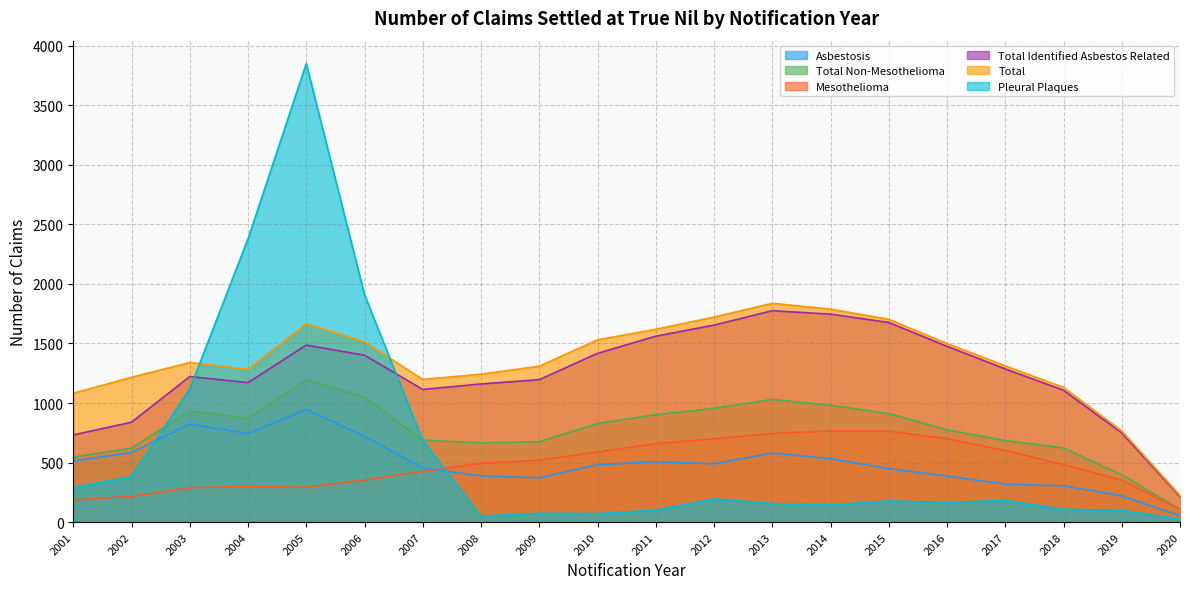

What is the sum of the Total values at 2016 and 2006?

3012